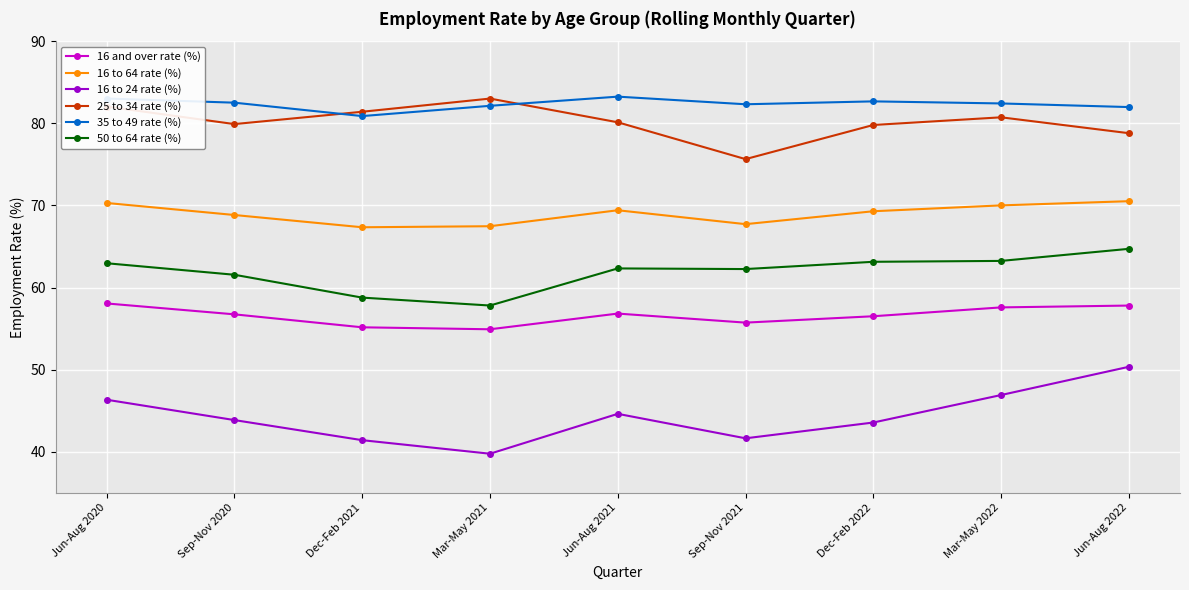

What is the label of the 7th point from the right?

Dec-Feb 2021